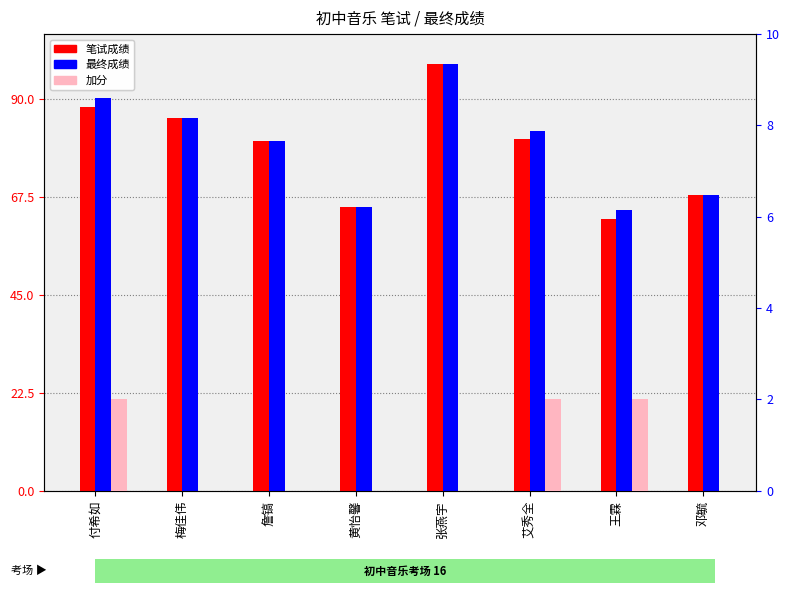

How many bars are there in total?

24